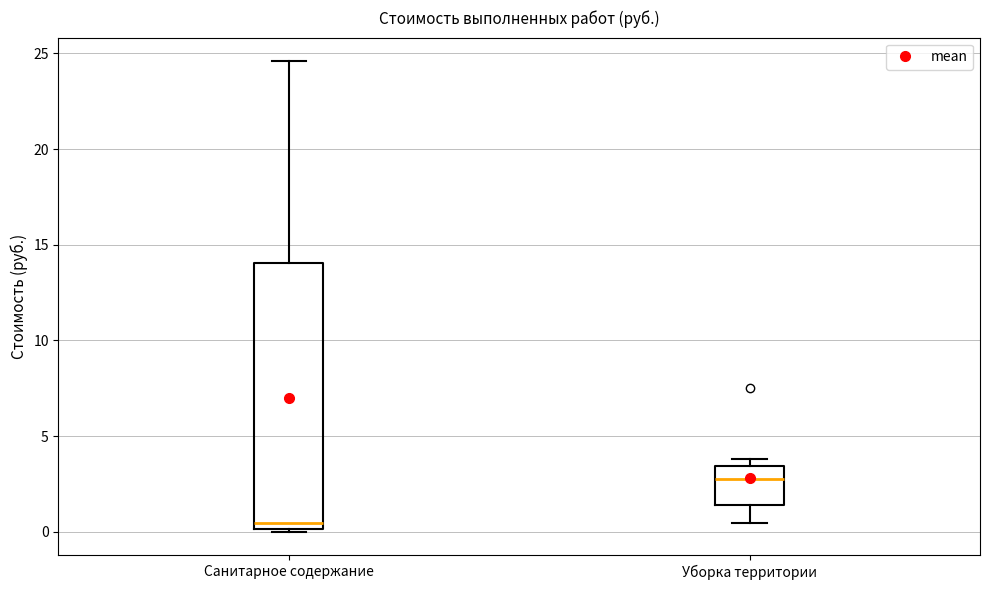

Reading left to right, read every box against the y-axis: the position of its median line, the range the box covers, and the ends of its whiskers. The values are not printed on the chart, so give them approximately, as read against the axis.

Санитарное содержание: median 0.5, box 0.0 to 14.0, whiskers 0.0 to 24.5
Уборка территории: median 3.0, box 1.5 to 3.5, whiskers 0.5 to 4.0